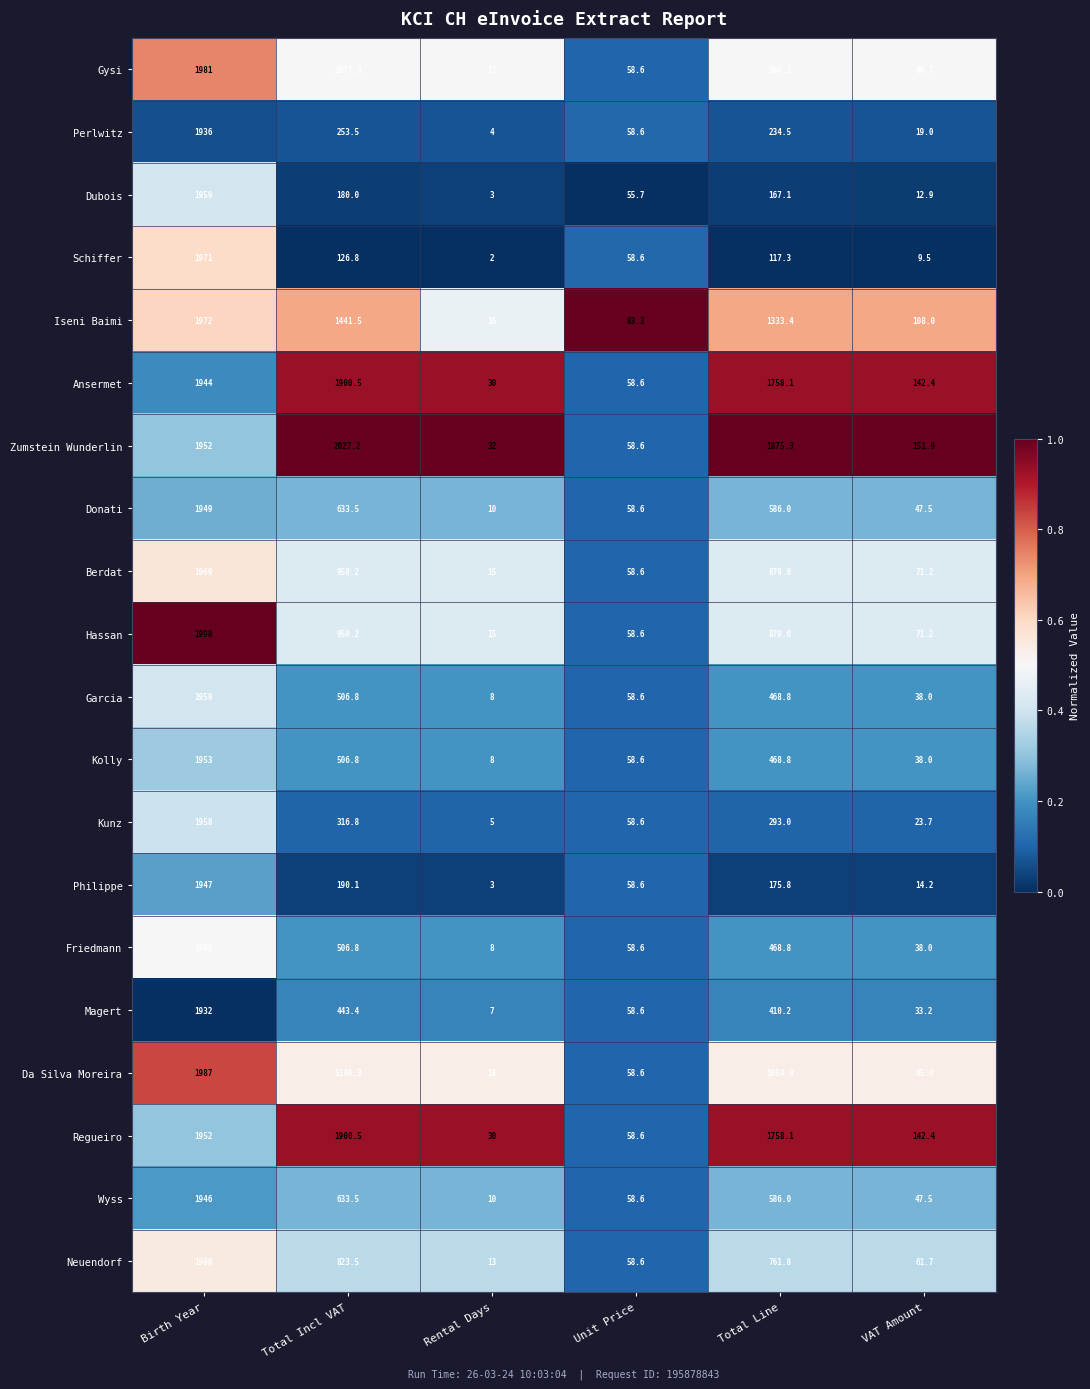

Which series changed the most between Rental Days and Unit Price?

Iseni Baimi